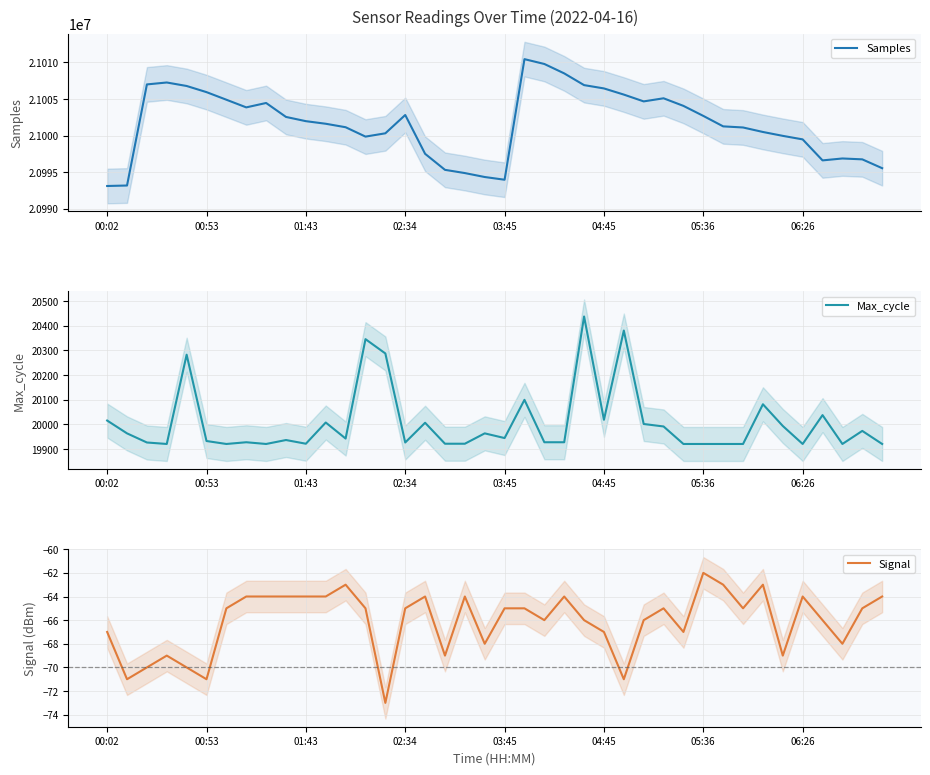

True or false: Samples has a value of 30828056 at 24.

False